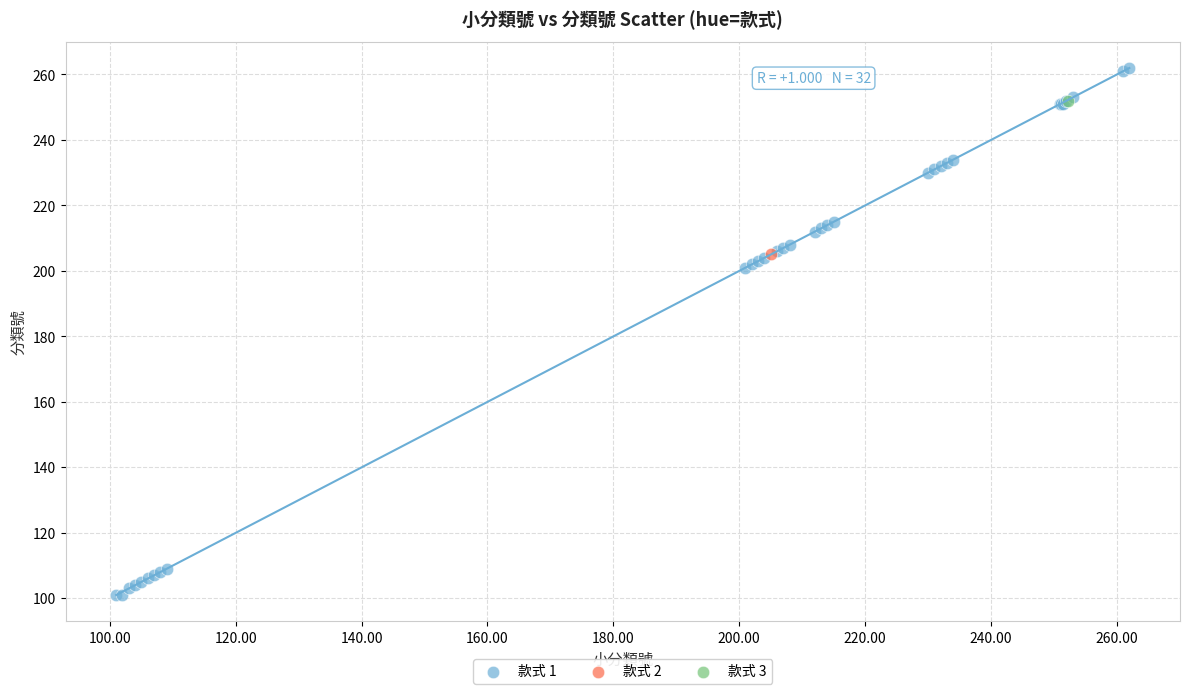

What are all the series names shown in the legend?

款式 1, 款式 2, 款式 3